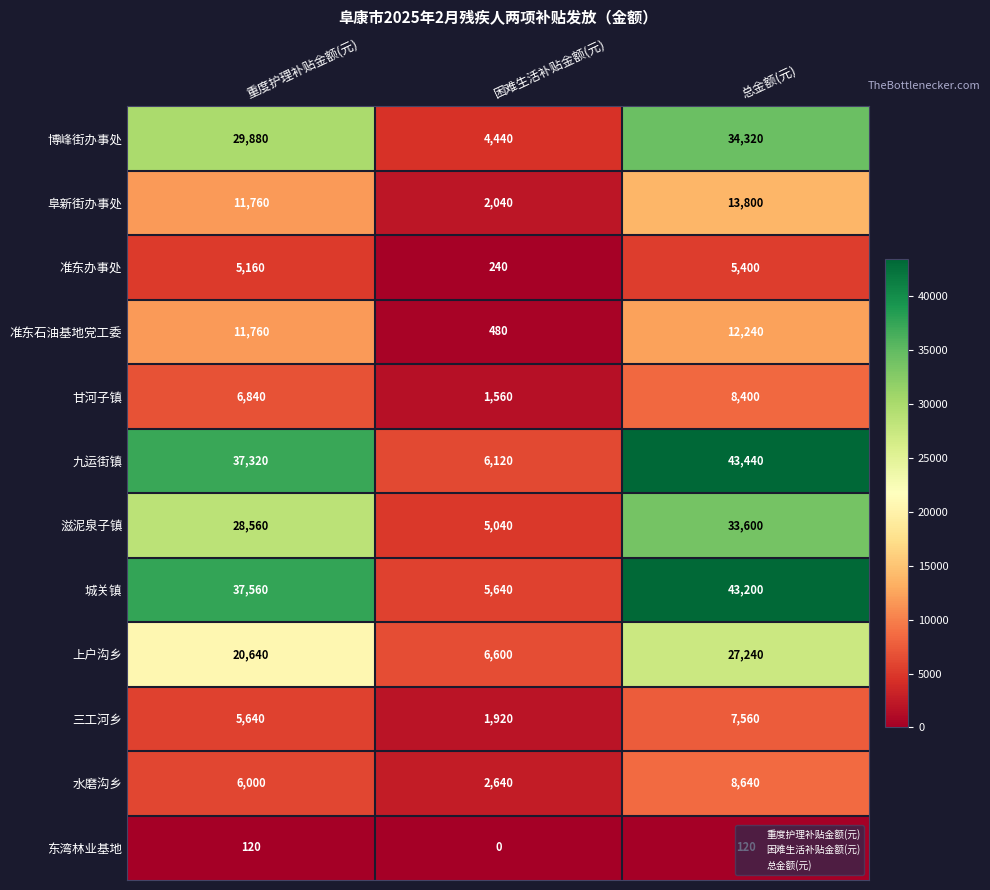

What is the total value across all series at 总金额(元)?

237960